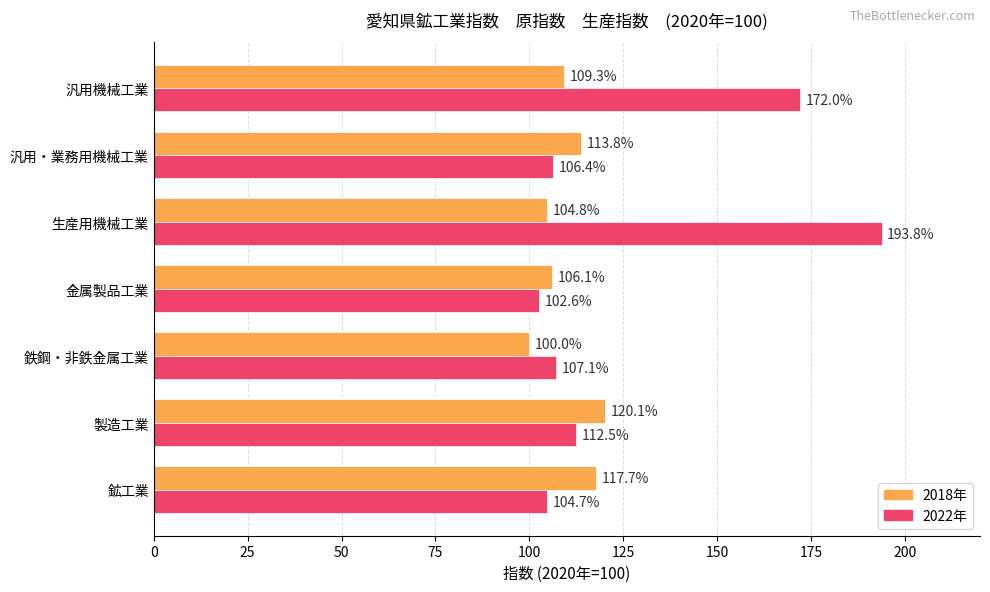

What is the difference between the second highest and second lowest values in the 2022年 series?

67.3